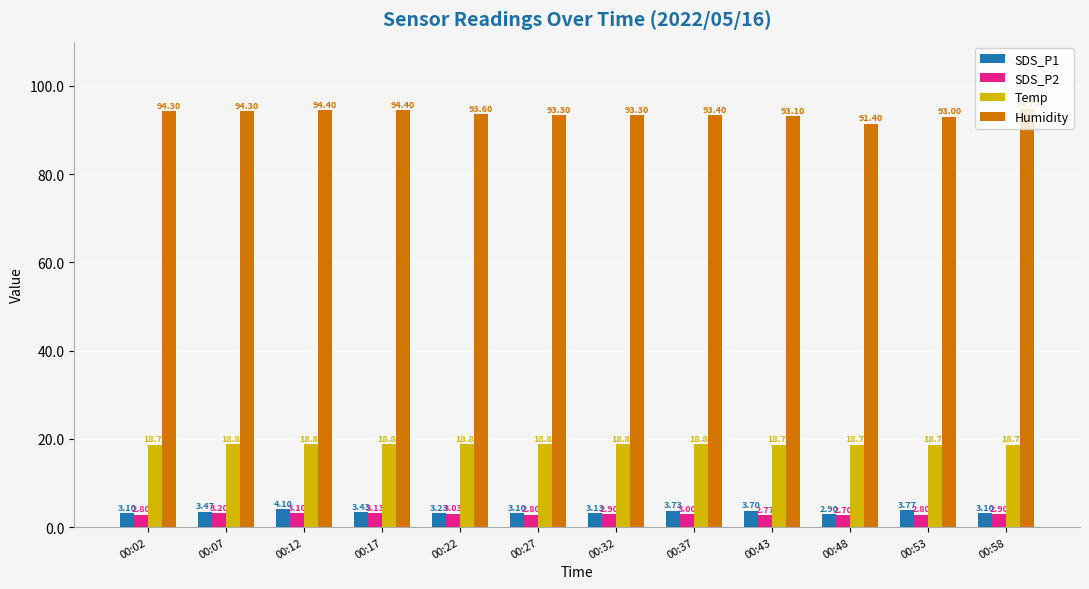

Which category has the lowest value in the Humidity series?

00:48